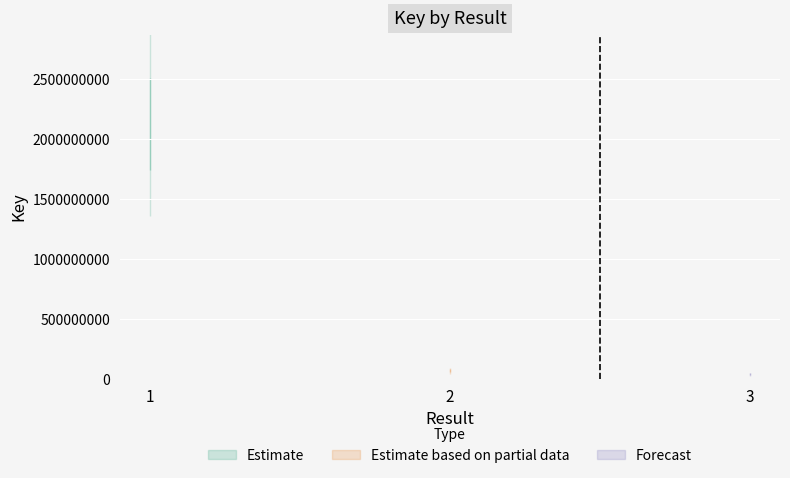

What is the sum of the values at 1 and 3?

2165595018